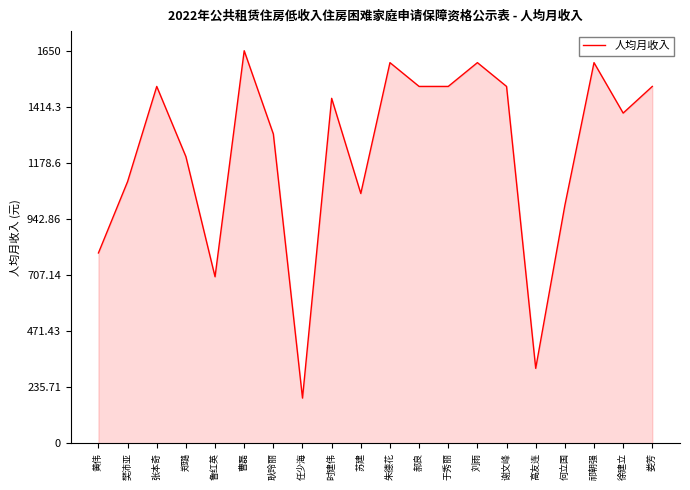

Where is the first local minimum?

鲁红英